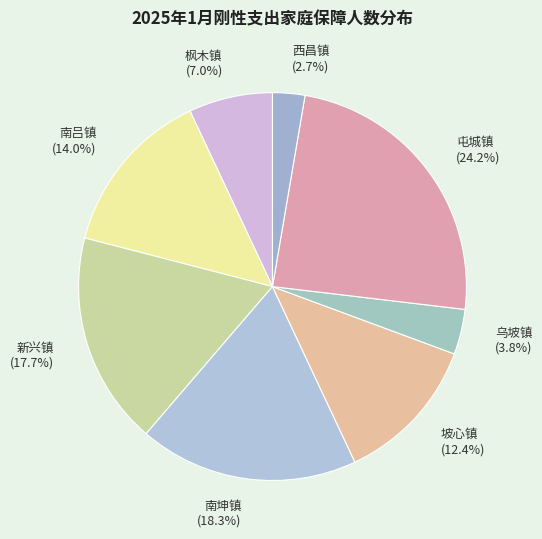

Does 南吕镇 account for over 50% of the chart?

No